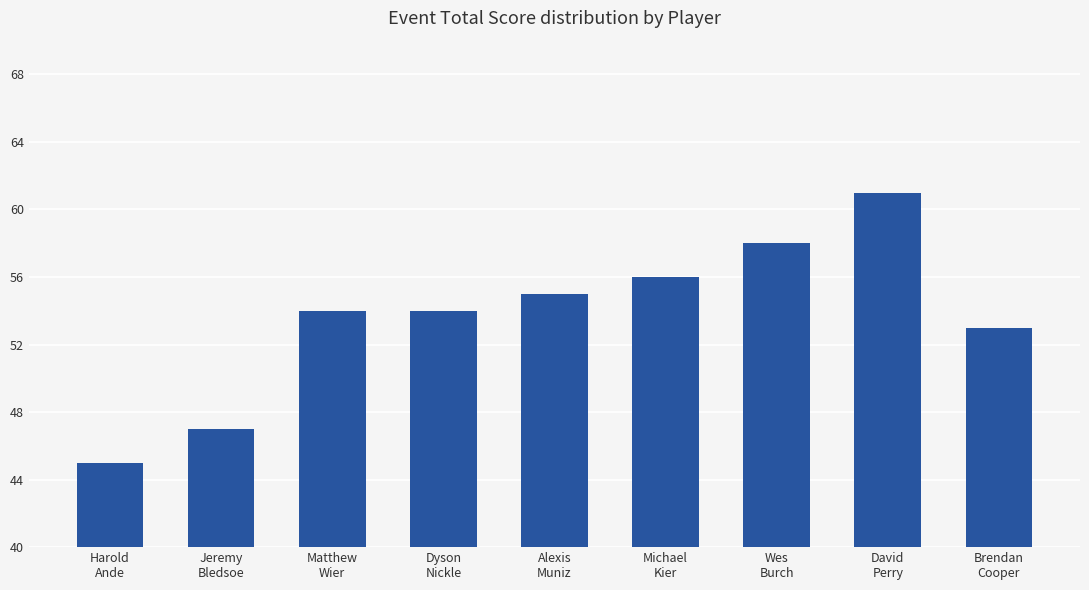

Approximately how many times larger is the value at Dyson
Nickle compared to Brendan
Cooper?

1.0